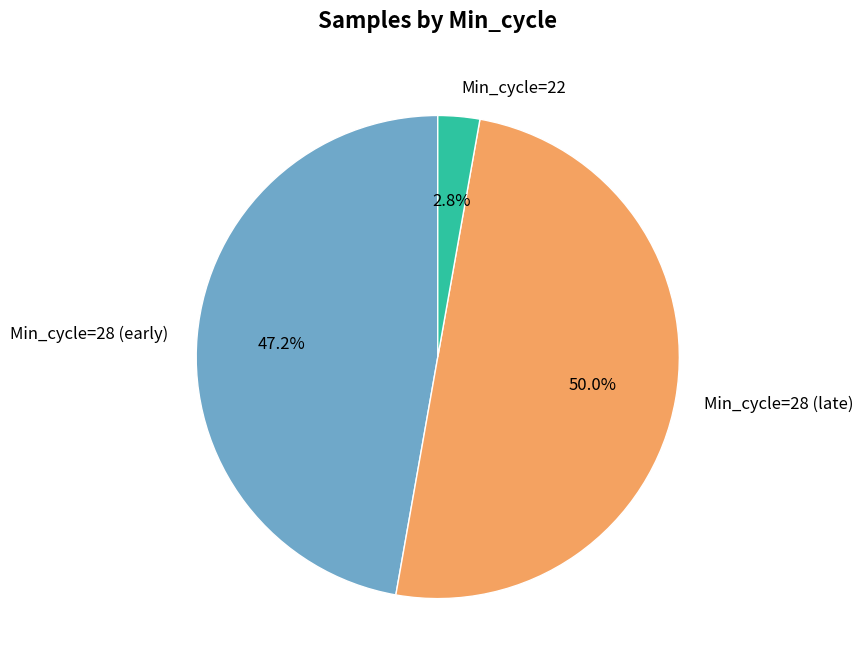

What is the largest slice in the pie chart?

Min_cycle=28 (late)